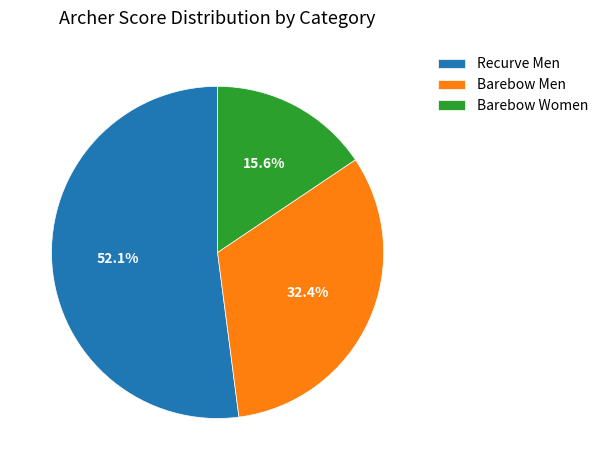

What percentage is NOT represented by Barebow Men?

67.6%